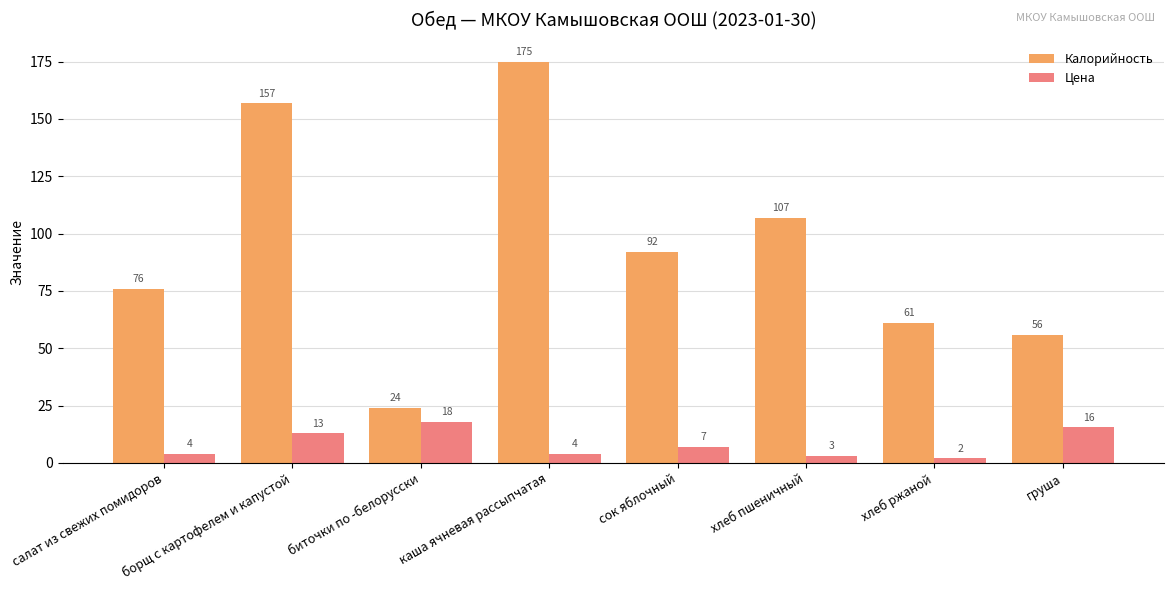

Where does the Цена series first go above 7?

борщ с картофелем и капустой